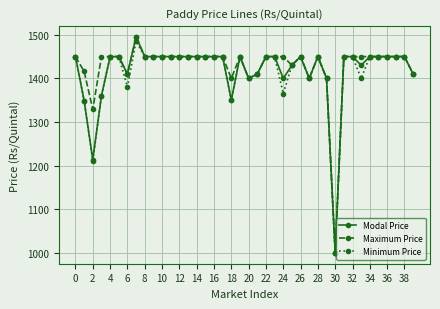

What is the value of the Modal Price point at the 3rd from the left?

1214